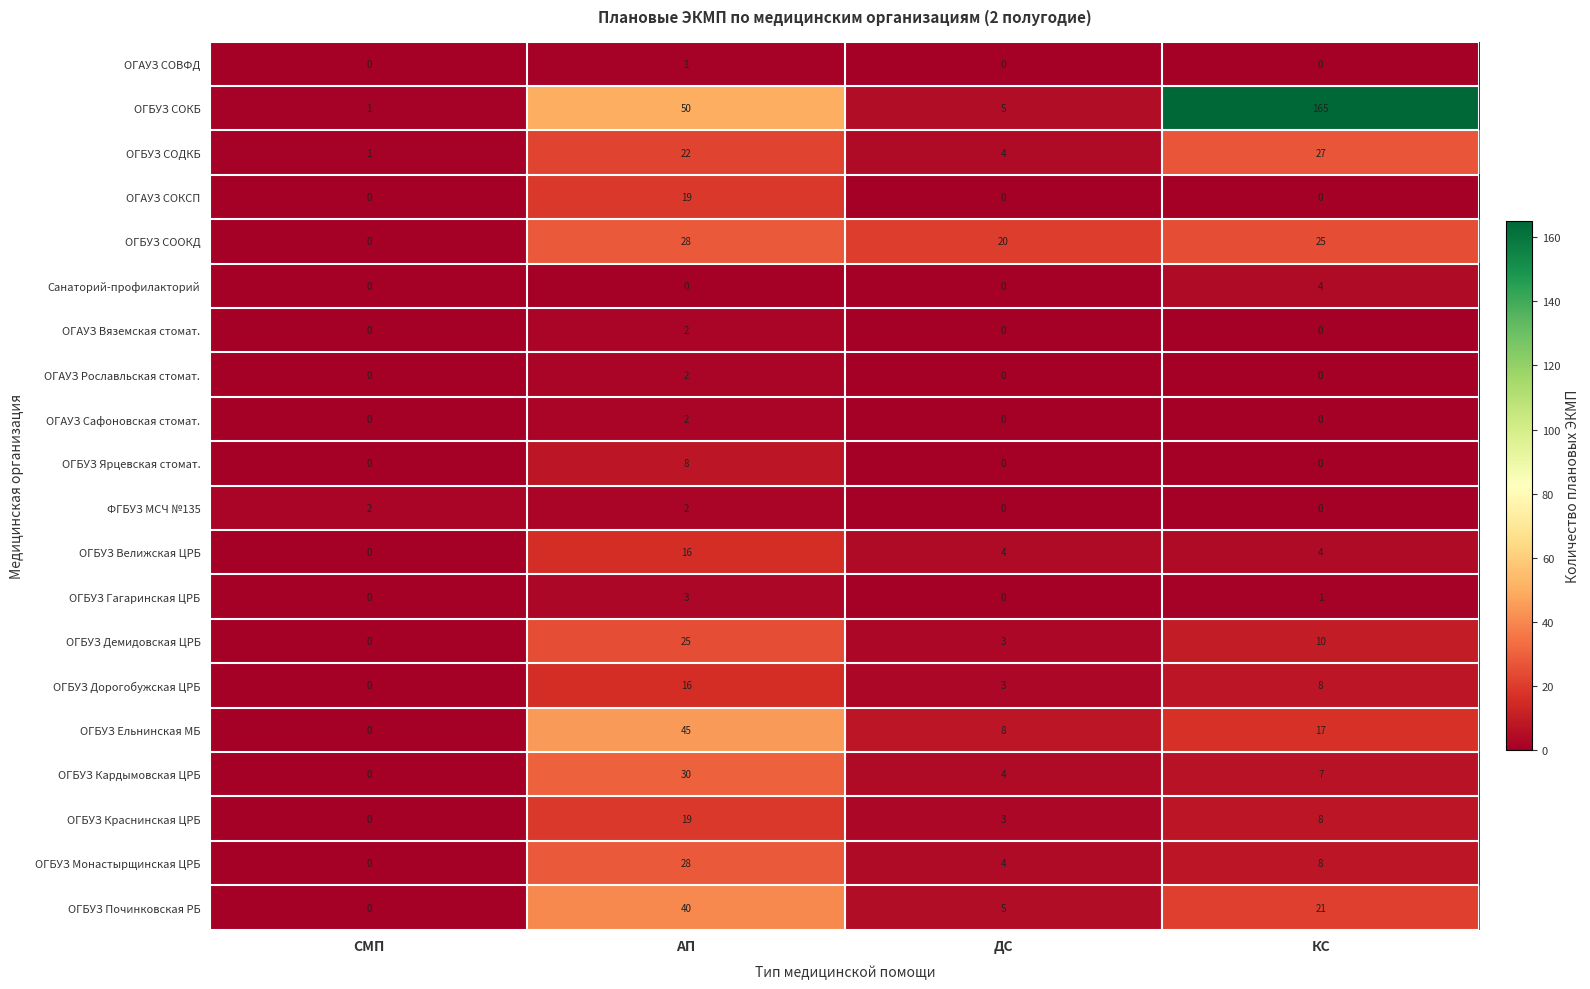

What is the difference between the maximum and minimum values in the ОГБУЗ Монастырщинская ЦРБ series?

28